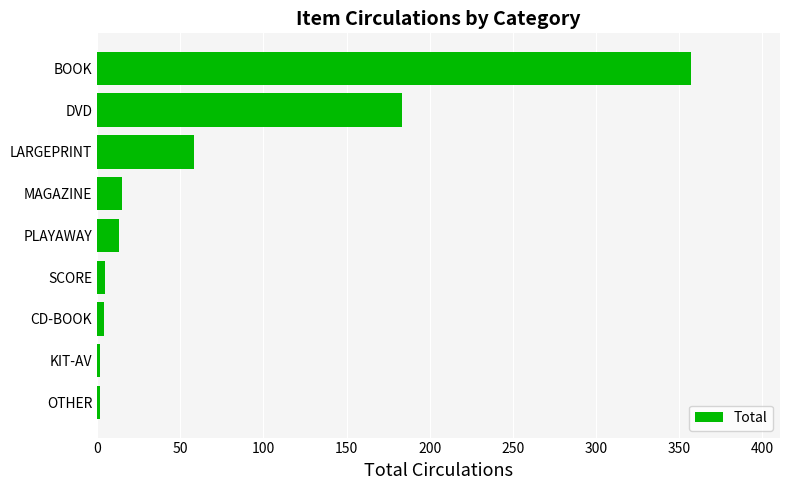

The value at BOOK is 477. True or false?

False